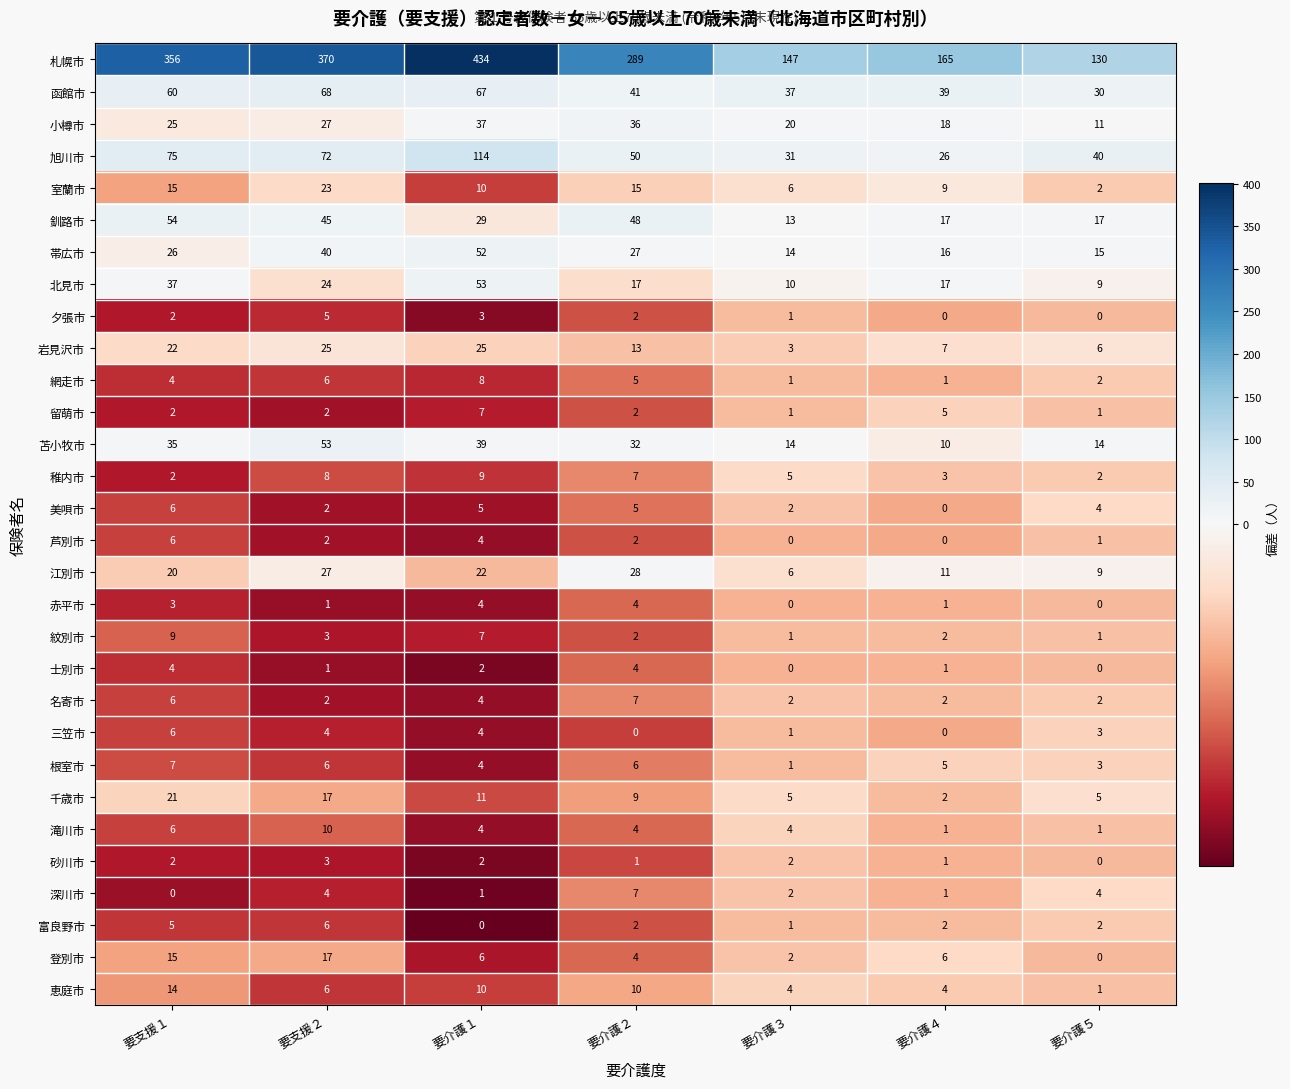

The value of 小樽市 at 要介護３ is 20. True or false?

True